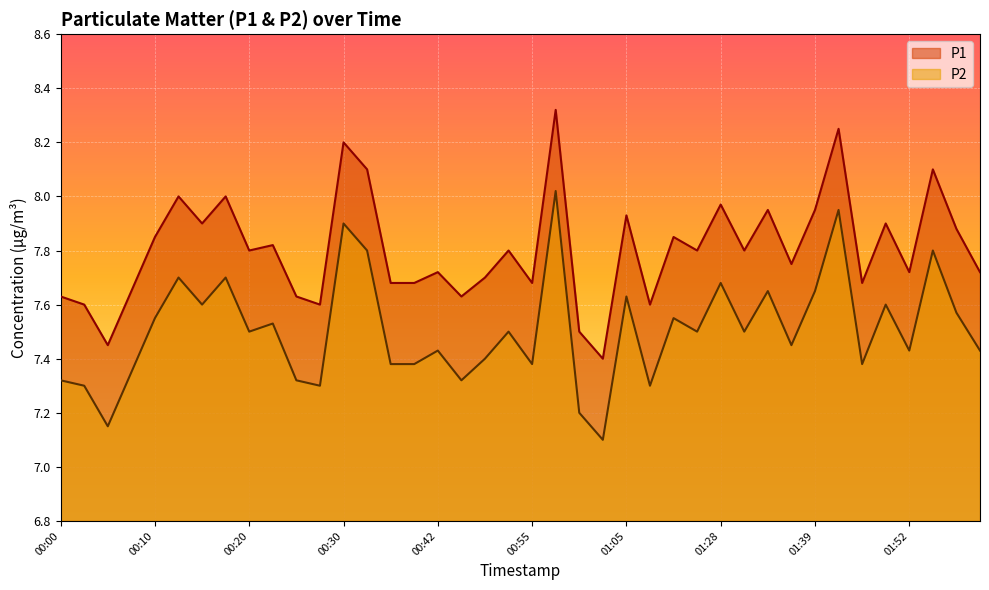

True or false: P2 and P1 intersect in this chart.

False